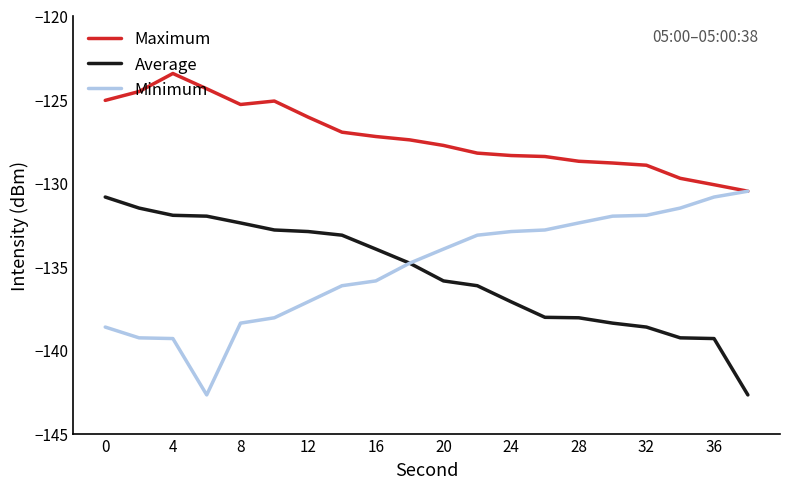

How many series are shown in this chart?

3